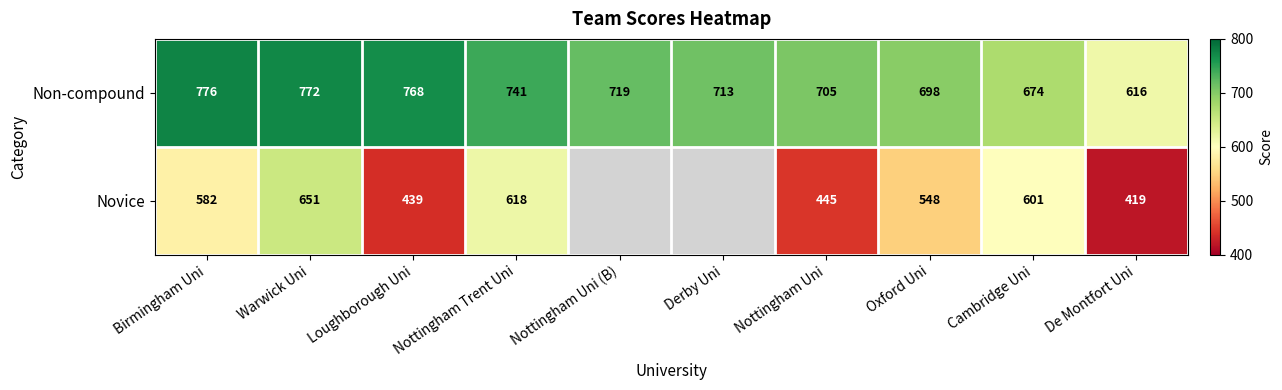

What is the spread (max minus min) of values at Loughborough Uni?

329